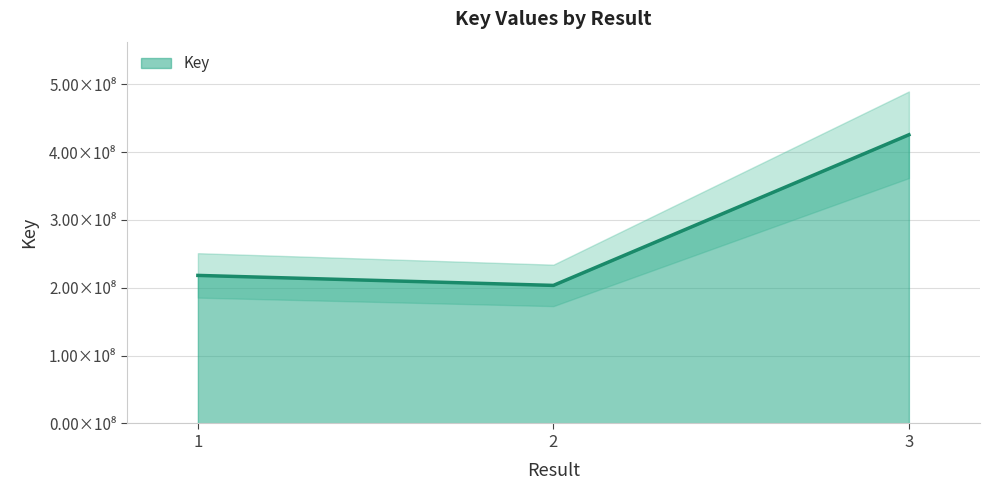

What is the minimum value shown in the chart?

203502437